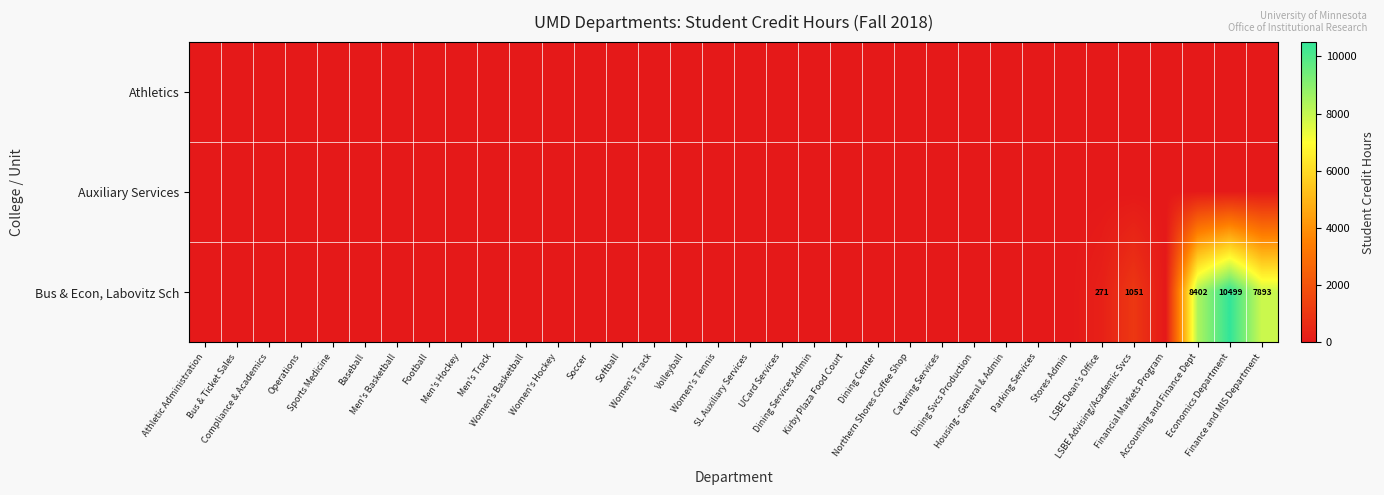

Where is Bus & Econ, Labovitz Sch nearest to the value 5249?

Finance and MIS Department